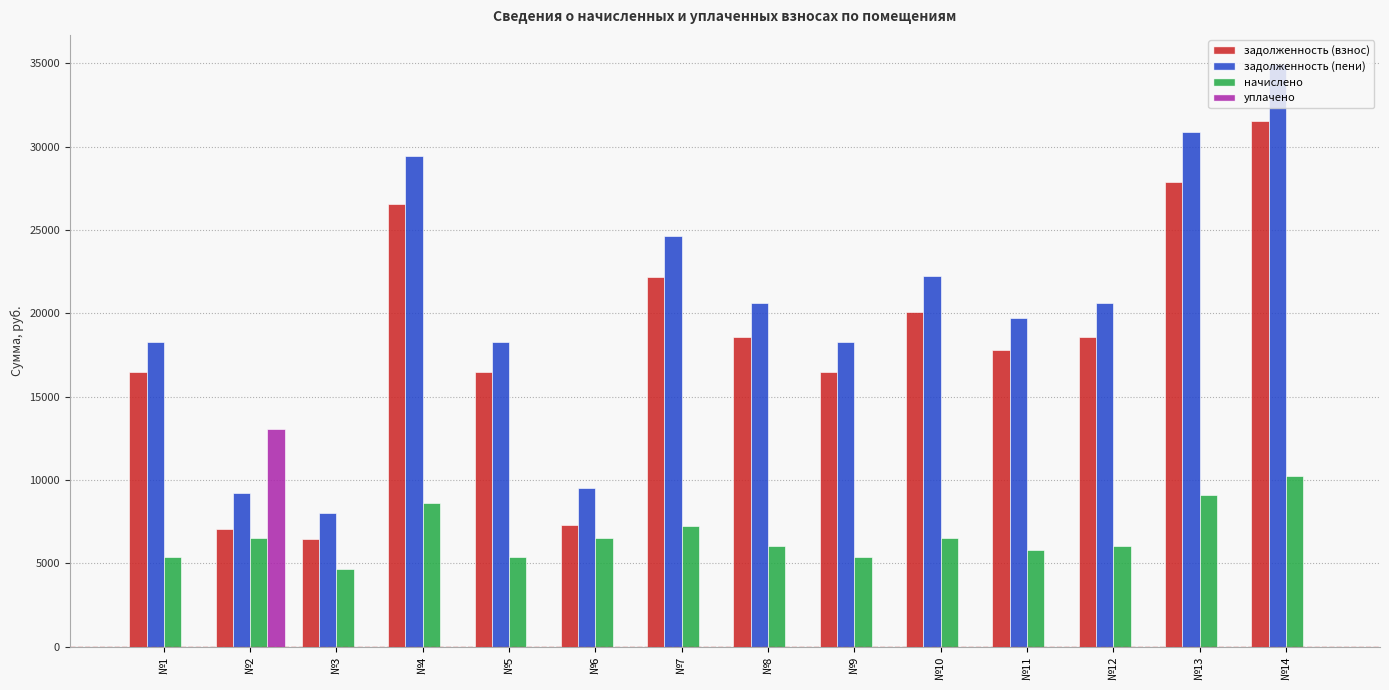

The value of задолженность (пени) at №7 is 39866.7. True or false?

False